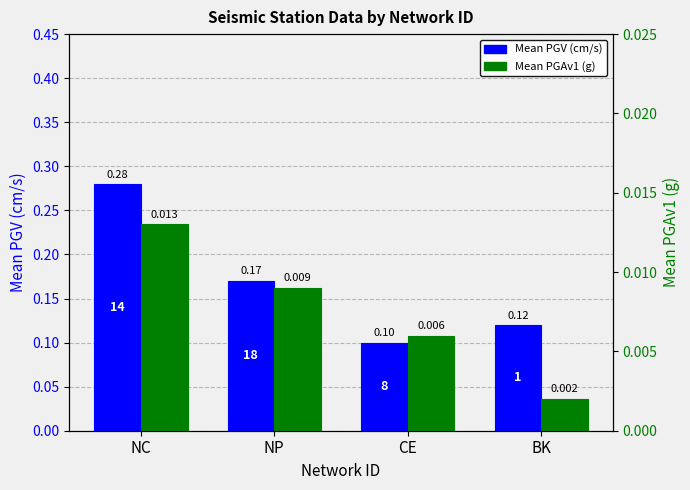

What is the sum of all Mean PGV (cm/s) values?

0.7